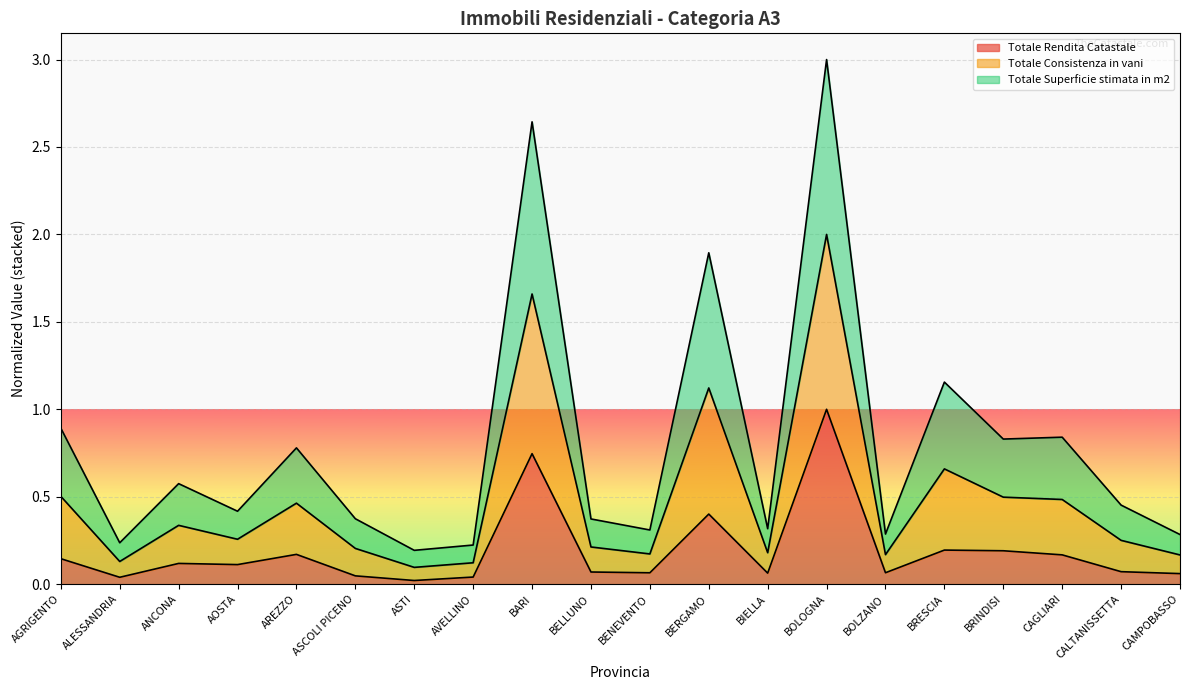

In Totale Consistenza in vani, how many points are higher than both neighbors (excluding endpoints)?

7